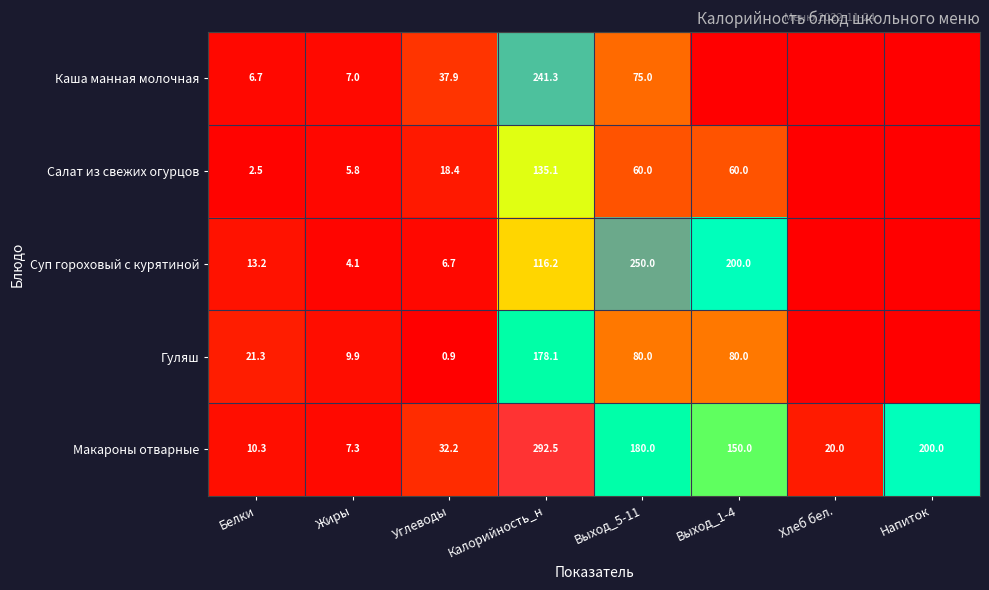

At how many categories does at least one series exceed 220?

2